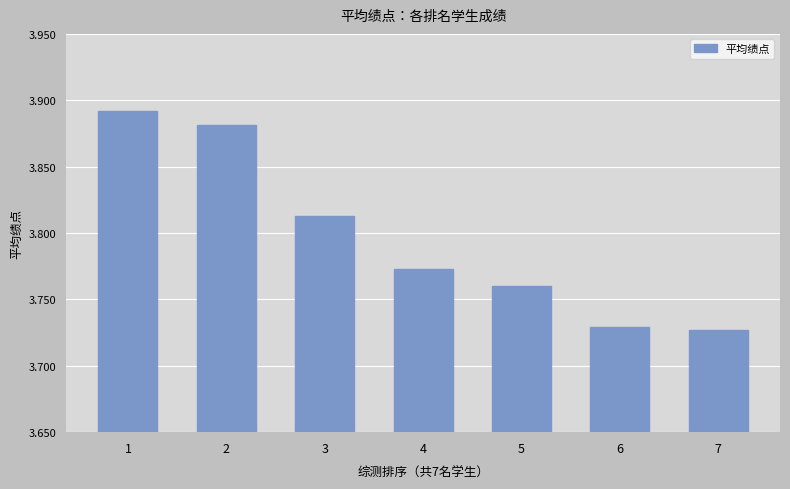

What is the difference between the maximum and minimum values?

0.2